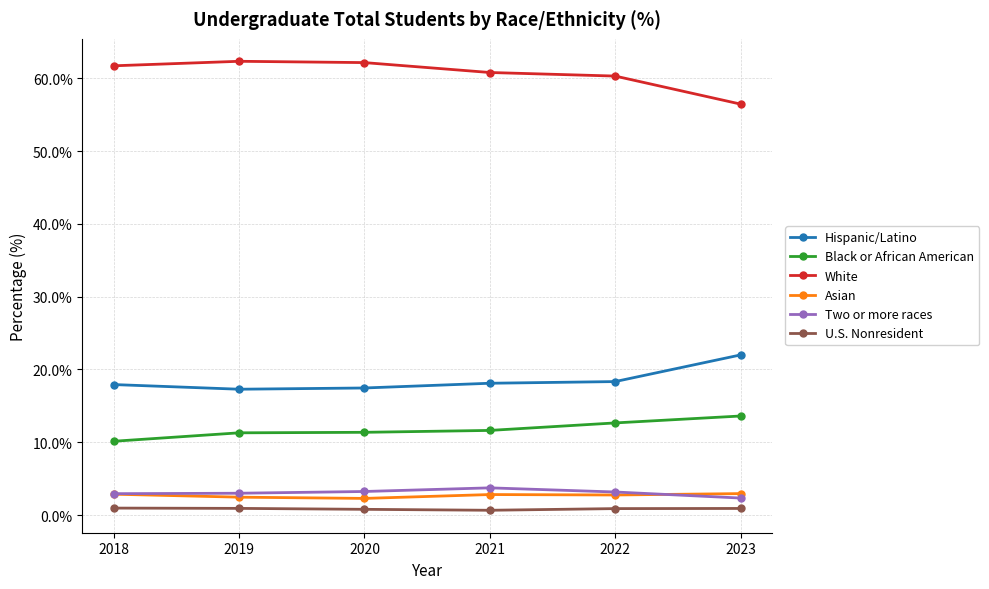

The Black or African American series shows 11.6 at 2021. True or false?

True